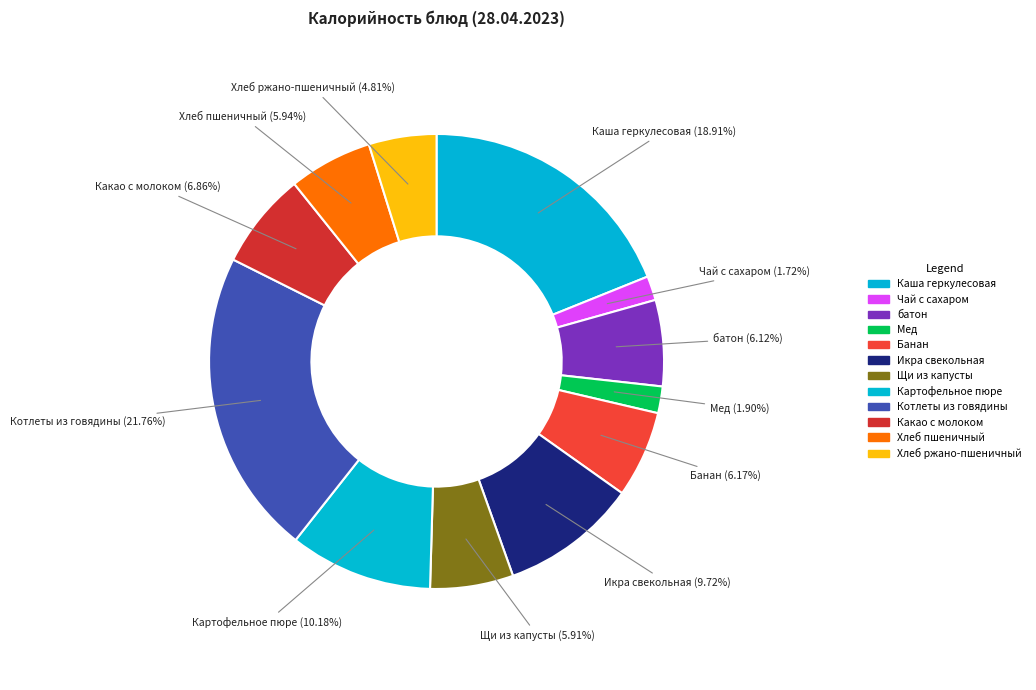

Count the number of slices in the pie.

12